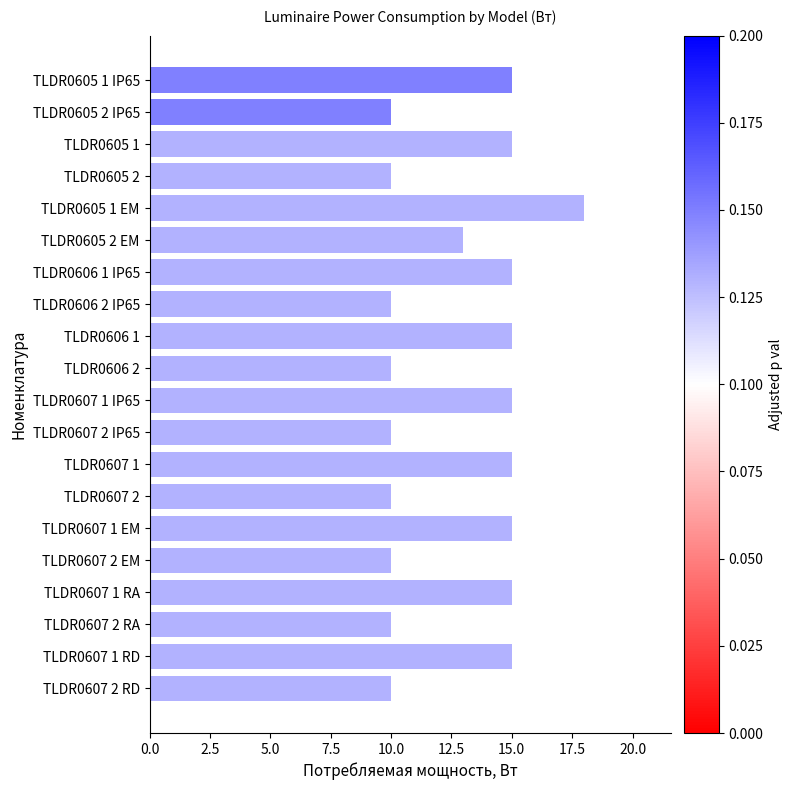

Which label corresponds to the largest value in the chart?

TLDR0605 1 EM